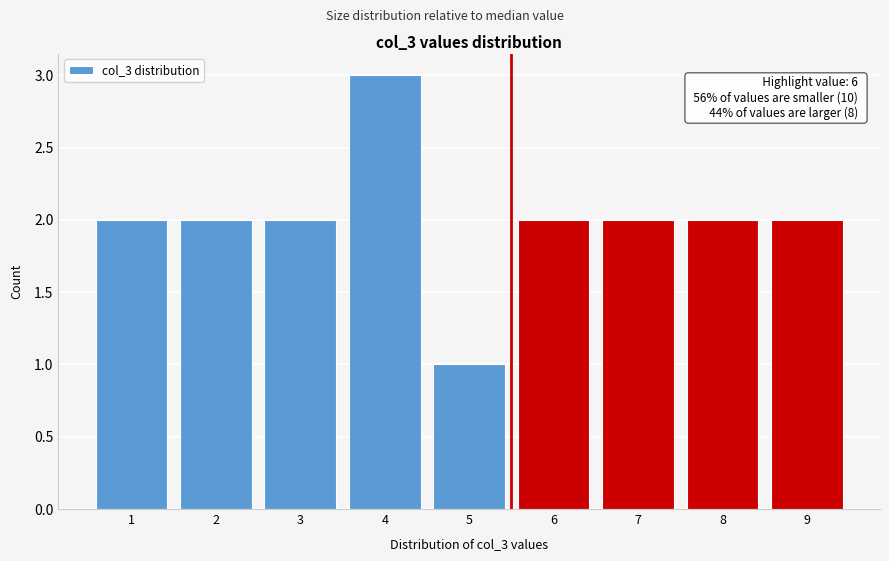

Reading right to left, transcribe all the data shown in this chart.

2	2	2	2	1	3	2	2	2